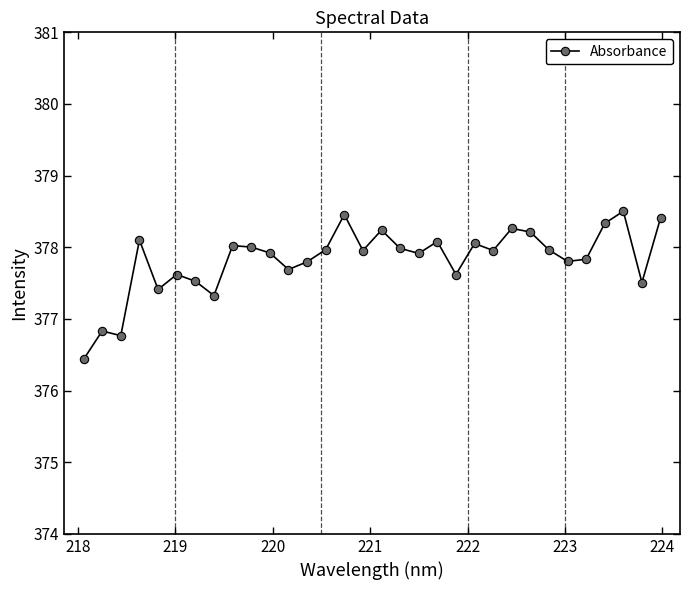

What is the smallest value displayed?

376.4